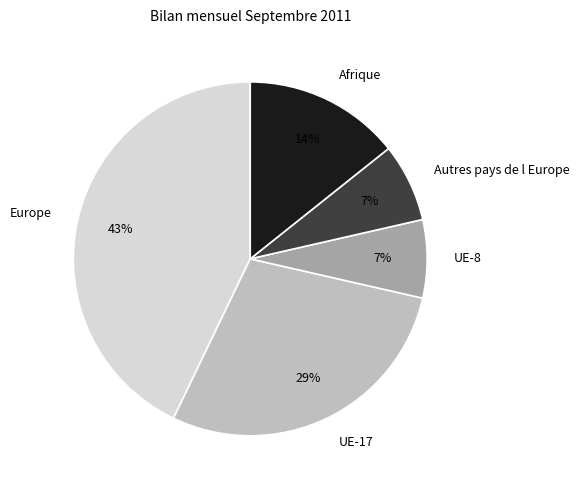

Is there any slice that represents more than half of the pie?

No